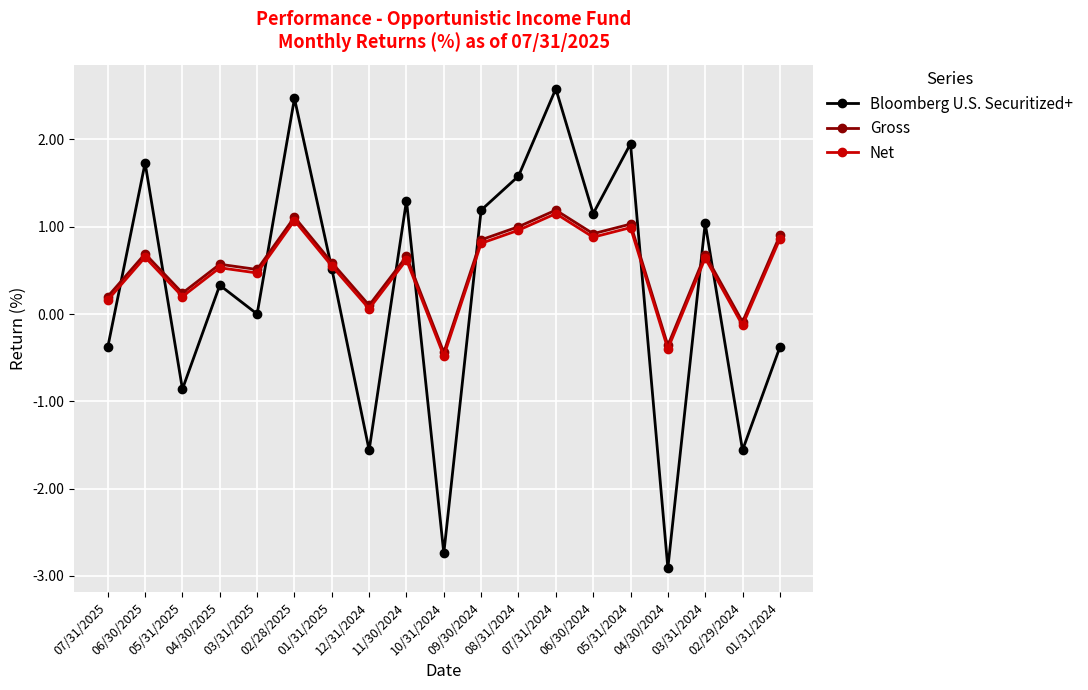

Is this an area chart (filled region under the line)?

No